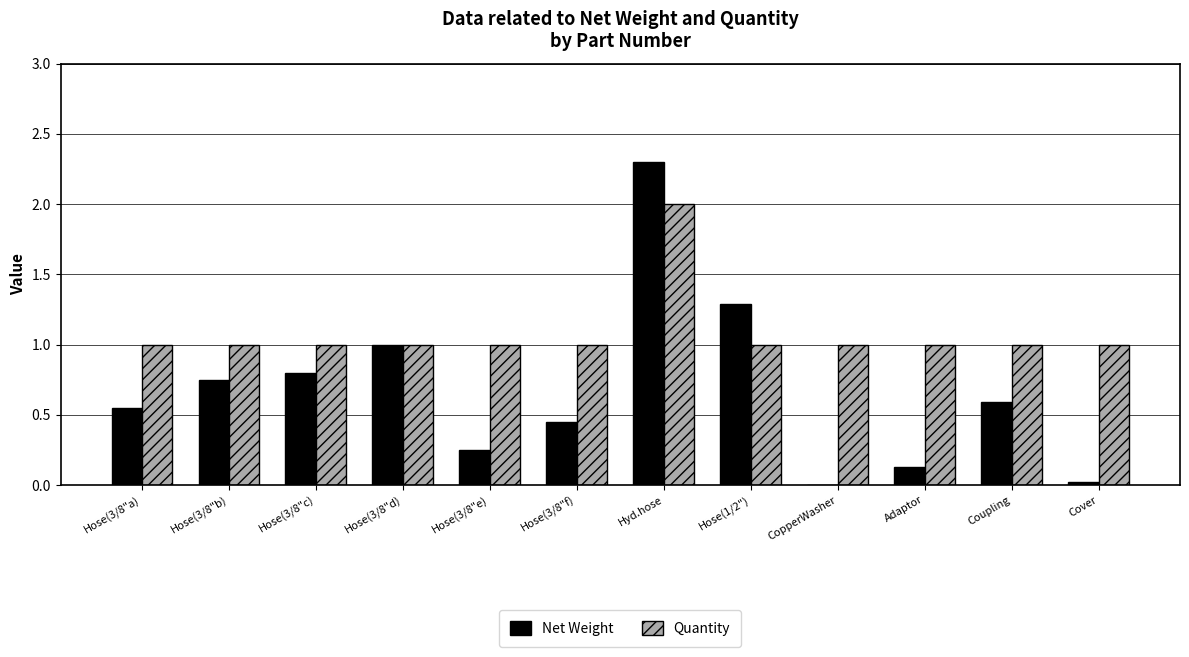

What is the highest value of the Net Weight series?

2.3